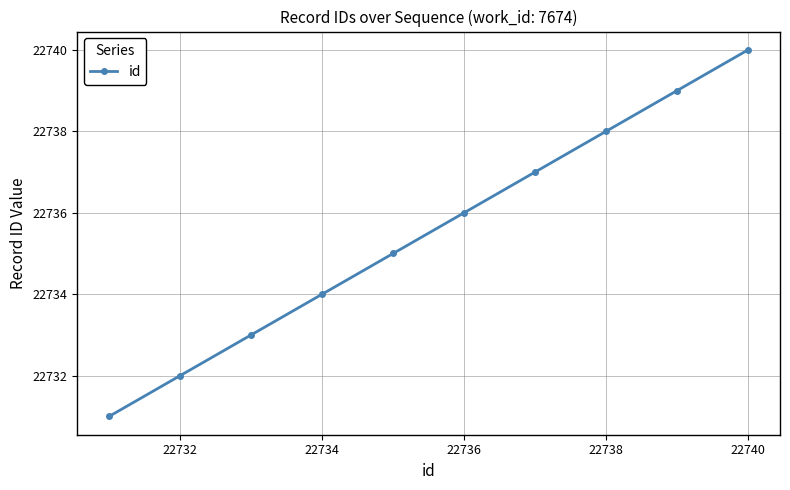

Is this an area chart (filled region under the line)?

No